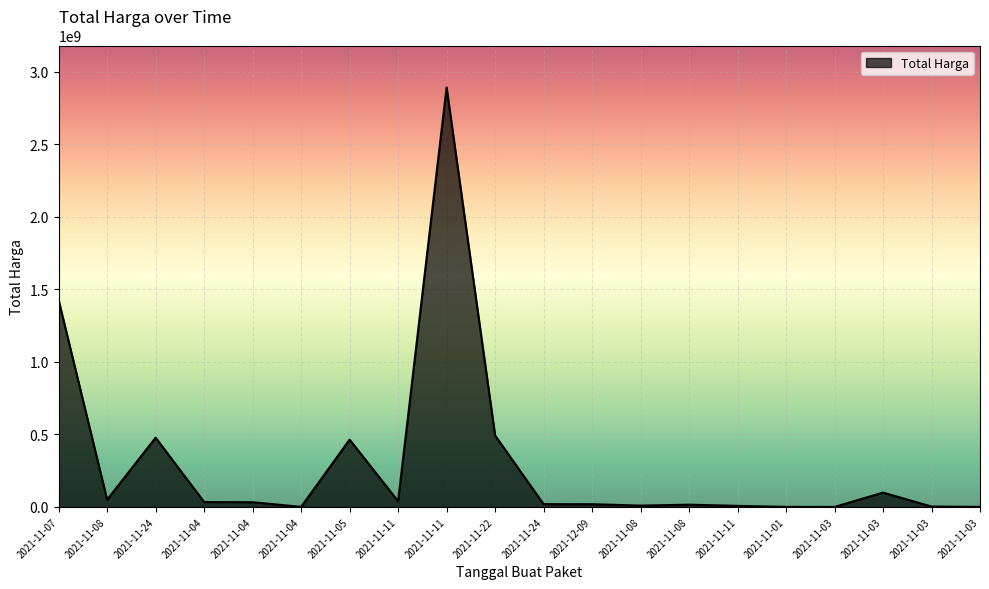

Is this an area chart (filled region under the line)?

Yes